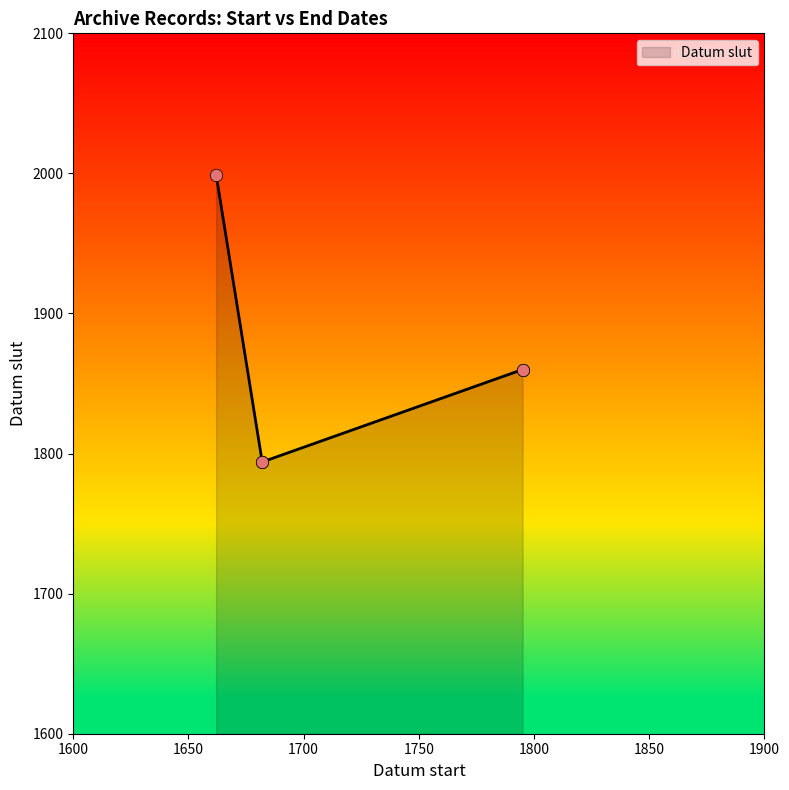

Between 1795 and 1682, which is larger?

1795